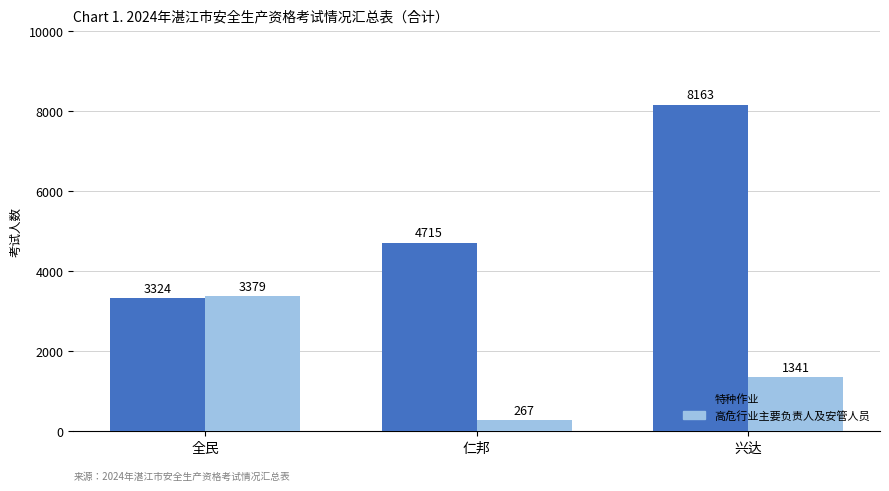

At which label is 高危行业主要负责人及安管人员 closest to 1823?

兴达